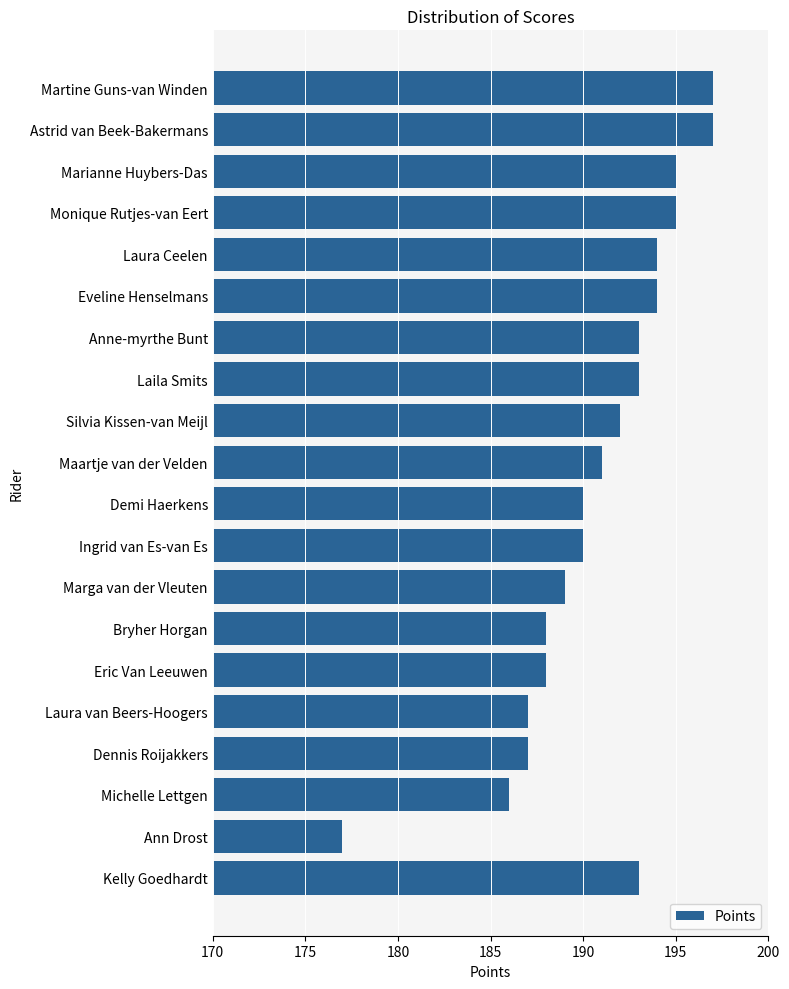

What is the difference between the second highest and second lowest values?

11